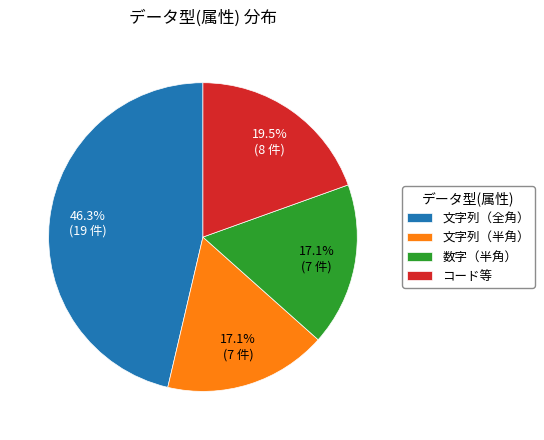

What is the largest slice in the pie chart?

文字列（全角）